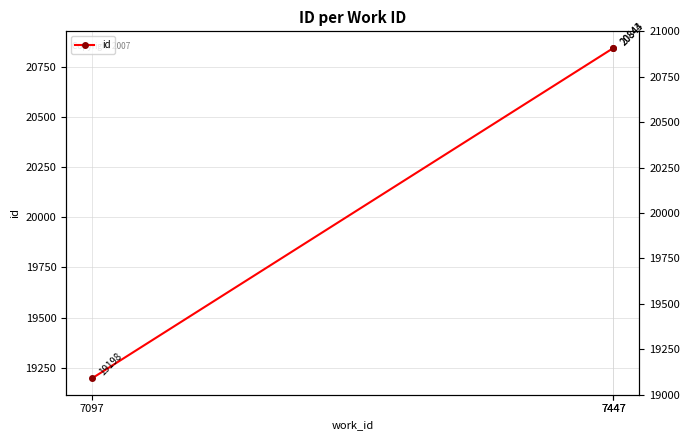

Which label corresponds to the smallest value in the chart?

7097